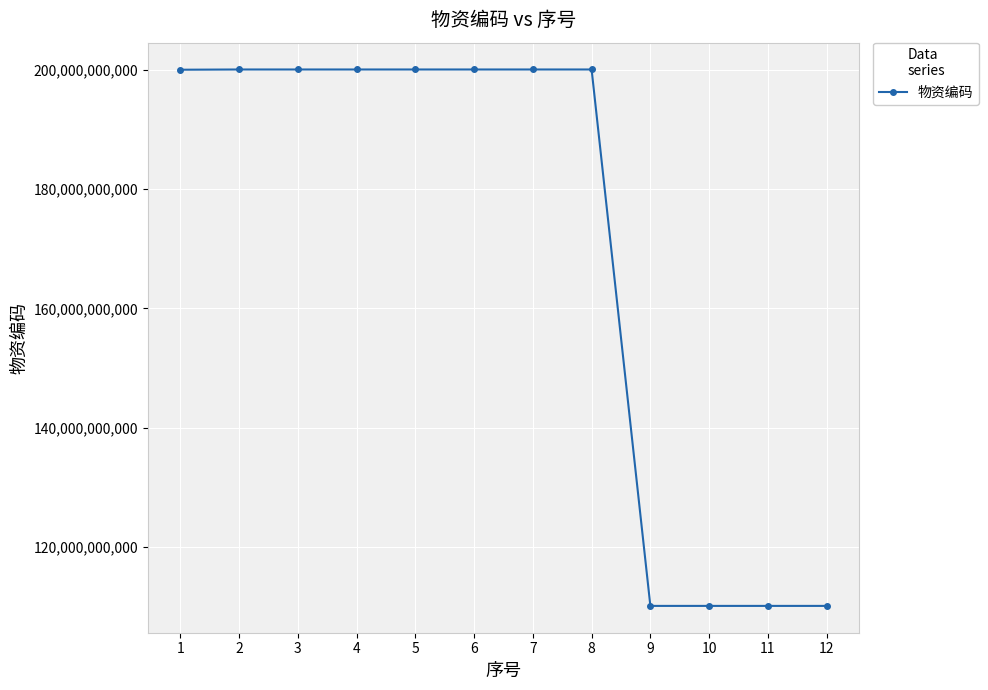

Is it true that the value at 2 is 261098798647?

False